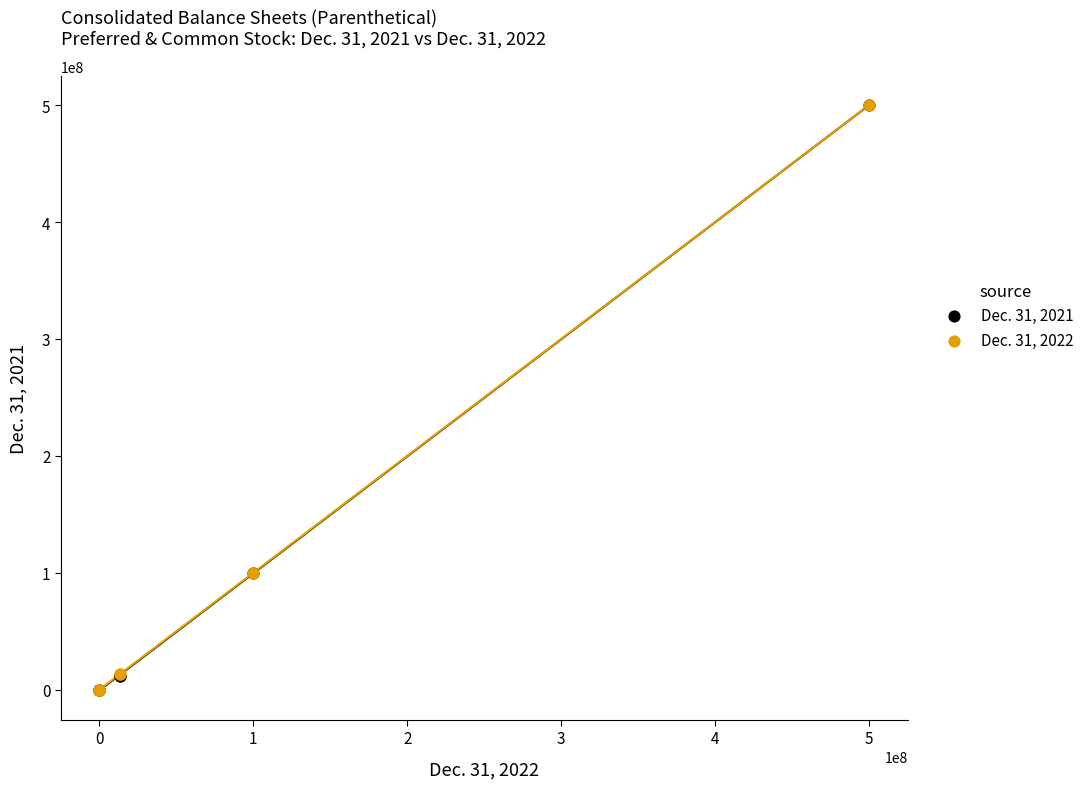

What are all the series names shown in the legend?

Dec. 31, 2021, Dec. 31, 2022